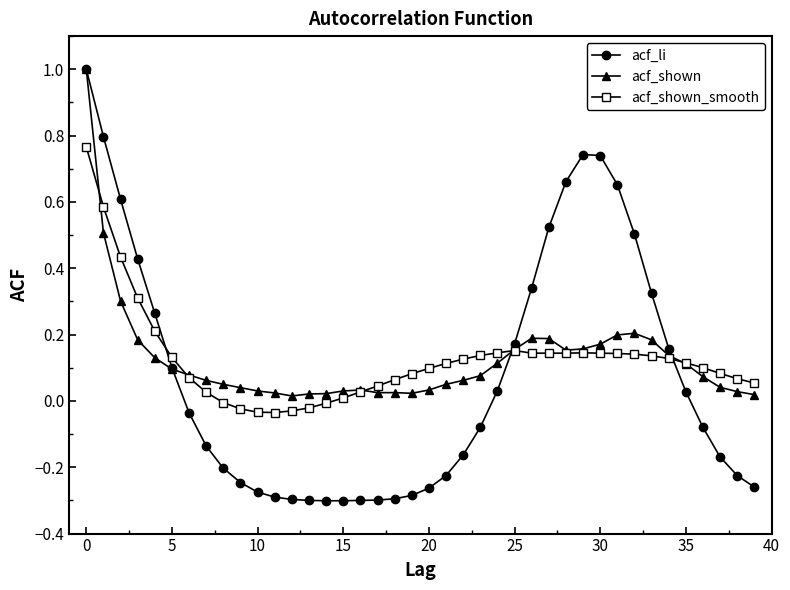

At how many categories does at least one series exceed 0?

40